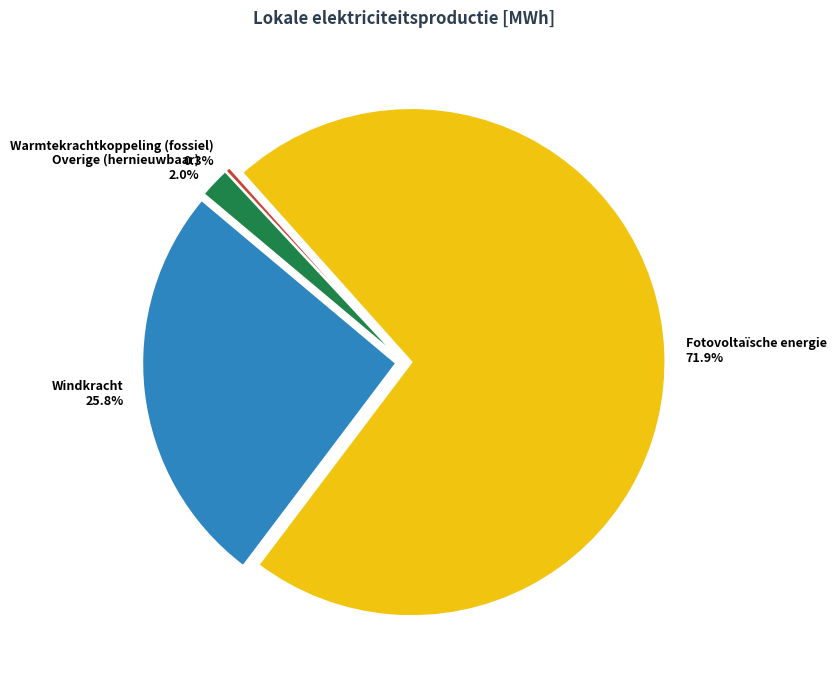

The Waterkracht slice represents 1% of the pie. True or false?

False